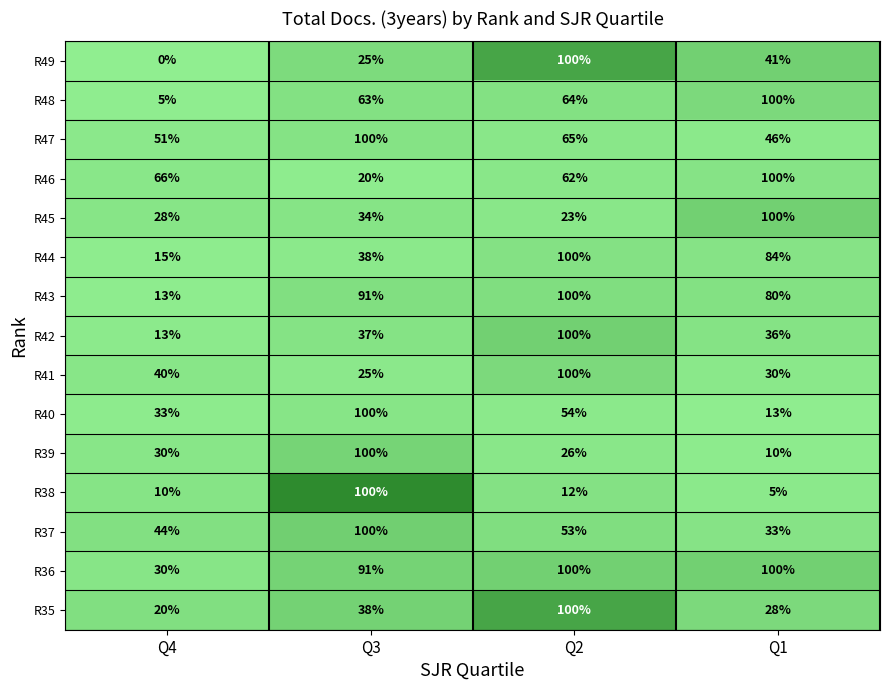

Which category has the highest value in the R45 series?

Q1